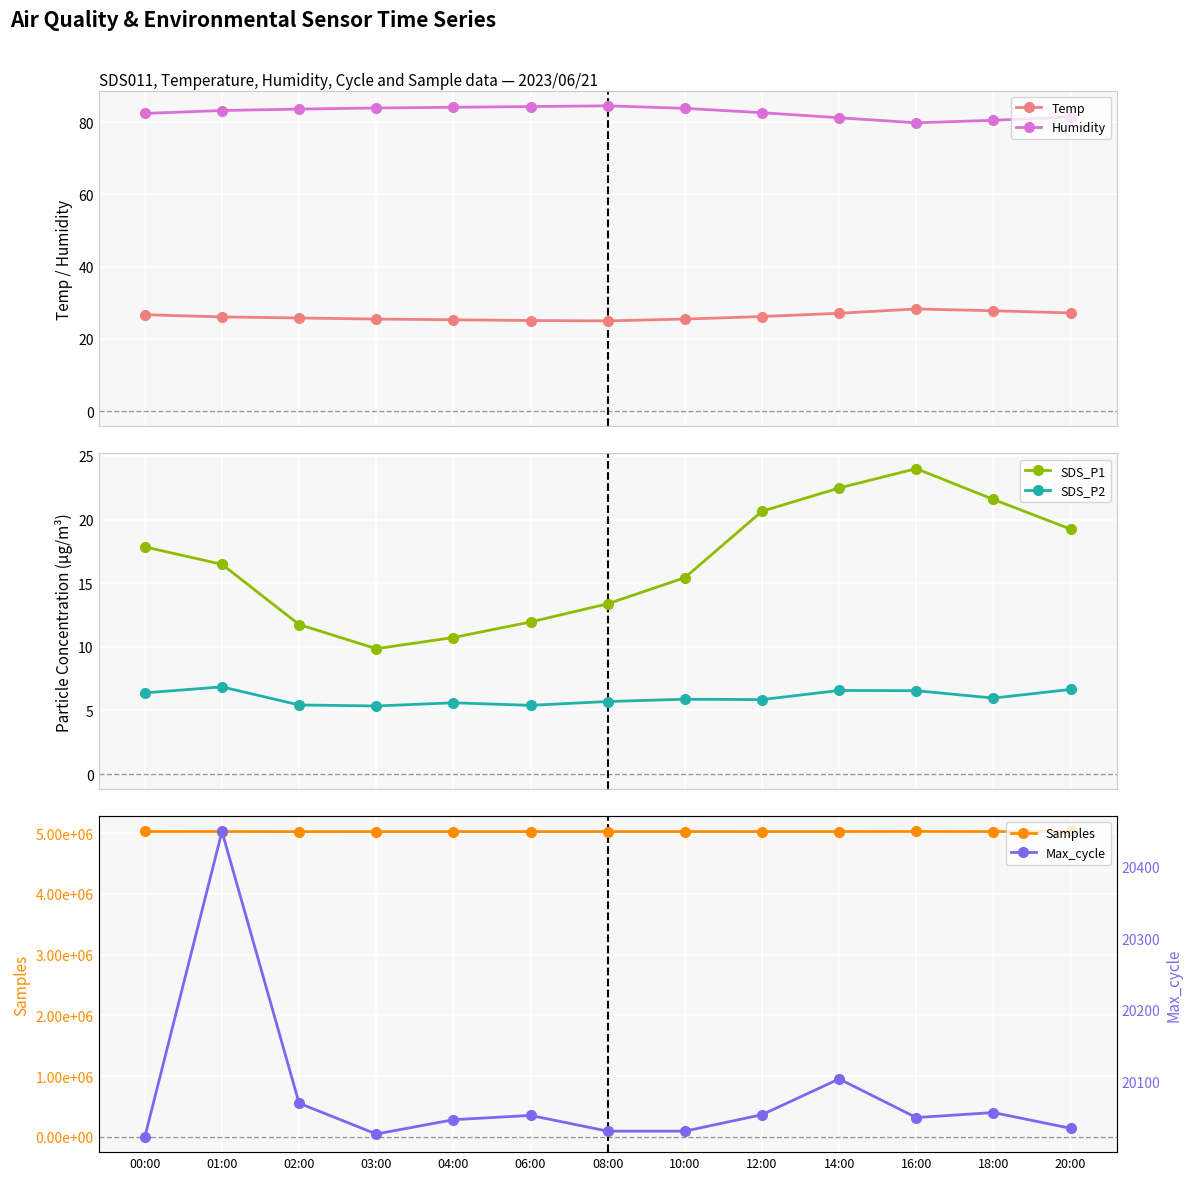

The Max_cycle series shows 9378.5 at 01:00. True or false?

False